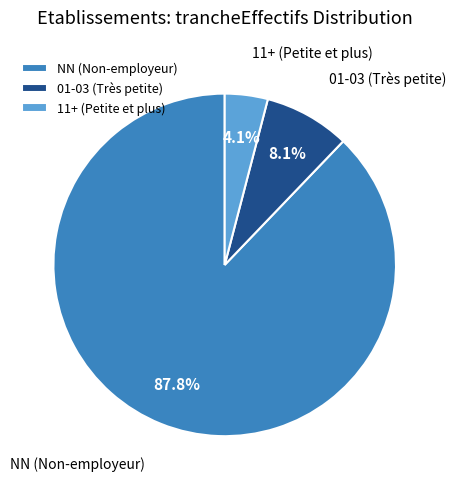

Rank the categories by value from lowest to highest.

11+ (Petite et plus), 01-03 (Très petite), NN (Non-employeur)